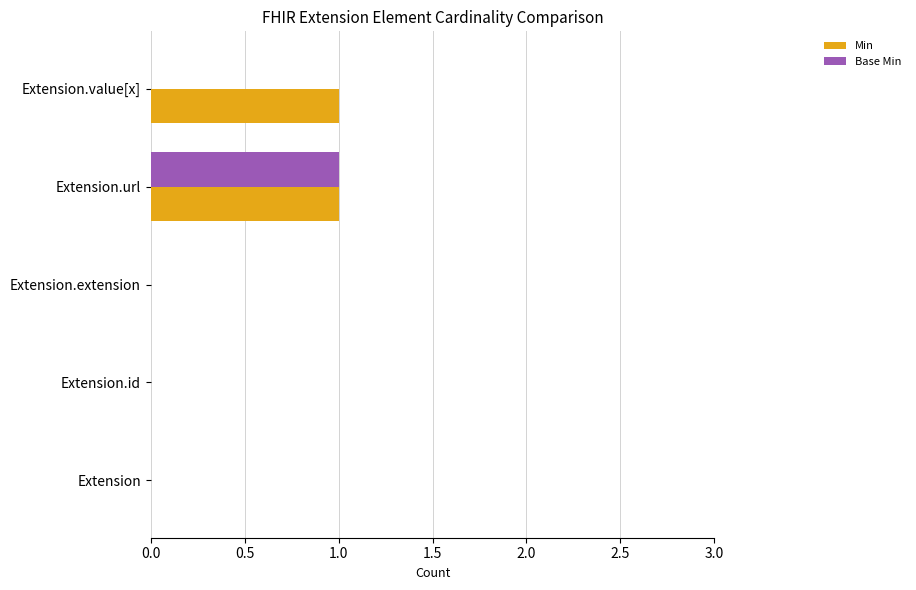

Which series has the largest total across all categories?

Min